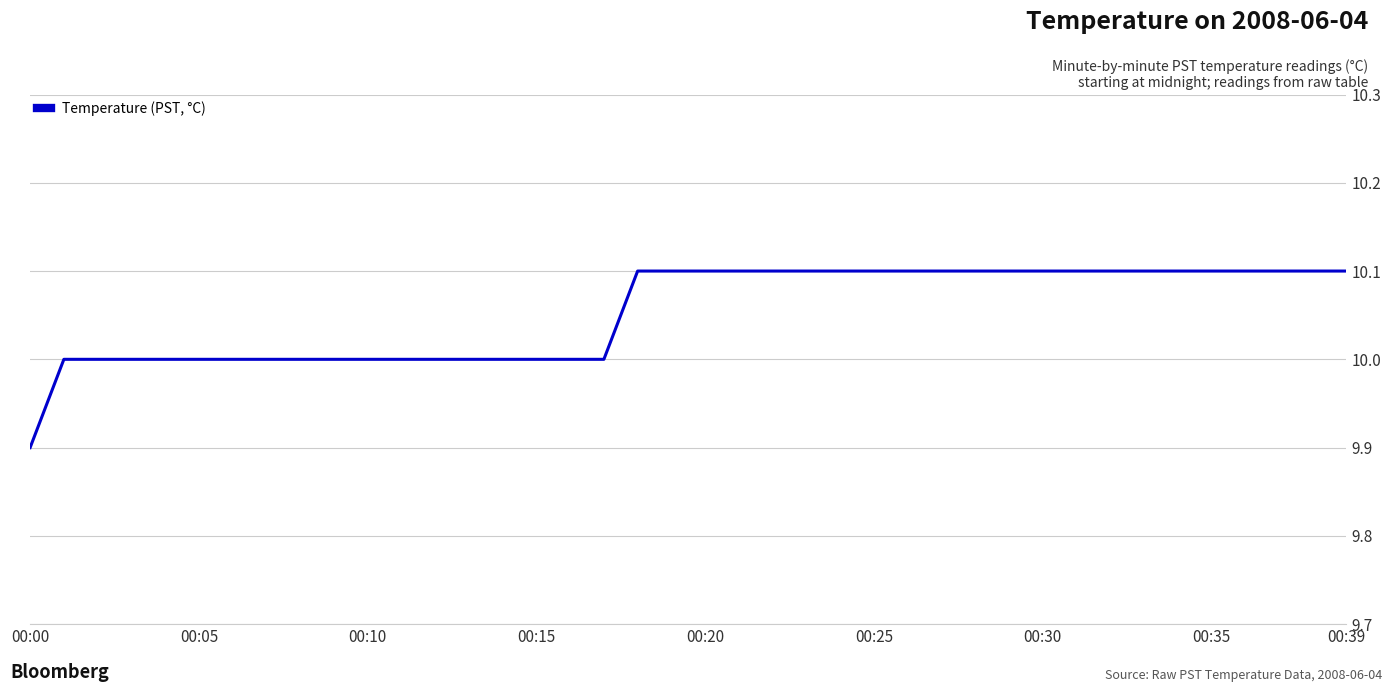

What is the maximum value shown in the chart?

10.1